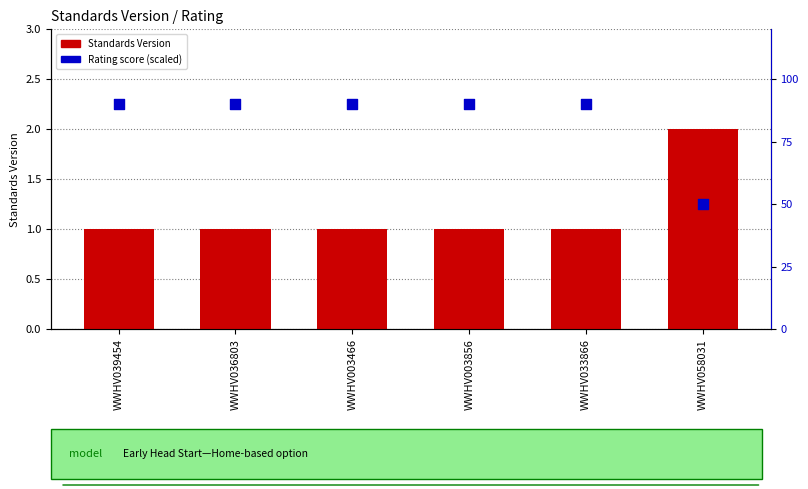

Which series has the largest total across all categories?

Rating score (scaled)